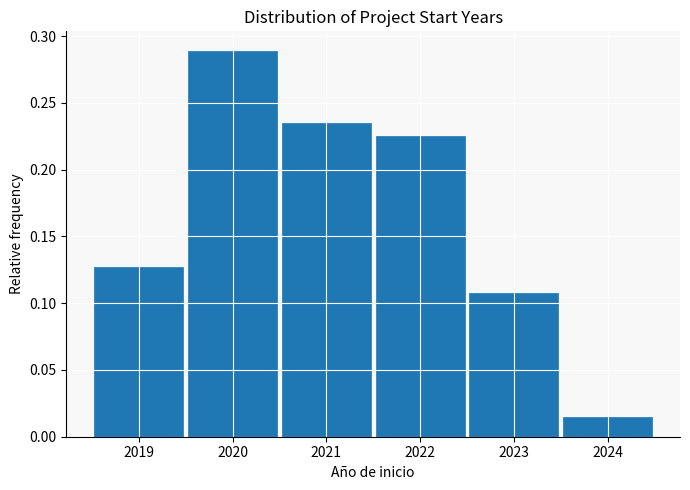

Reading left to right, list every bar in this chart as the range it spans on the x-axis followed by its height. The values are not printed on the chart, so give them approximately, as read against the axis.

2018.5 to 2019.5: 0.125
2019.5 to 2020.5: 0.290
2020.5 to 2021.5: 0.235
2021.5 to 2022.5: 0.225
2022.5 to 2023.5: 0.110
2023.5 to 2024.5: 0.015